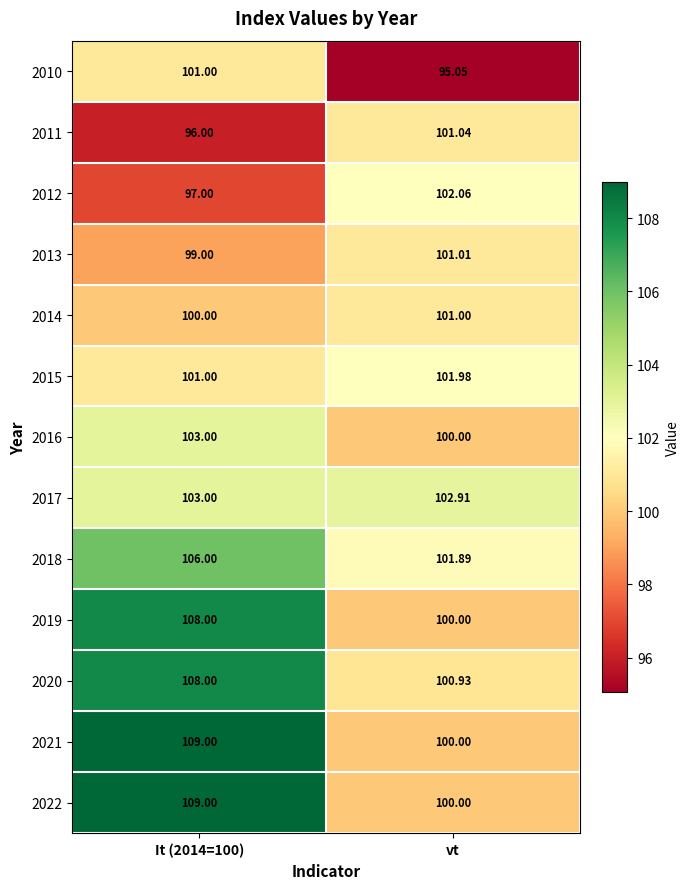

At which label does 2019 reach its minimum?

vt